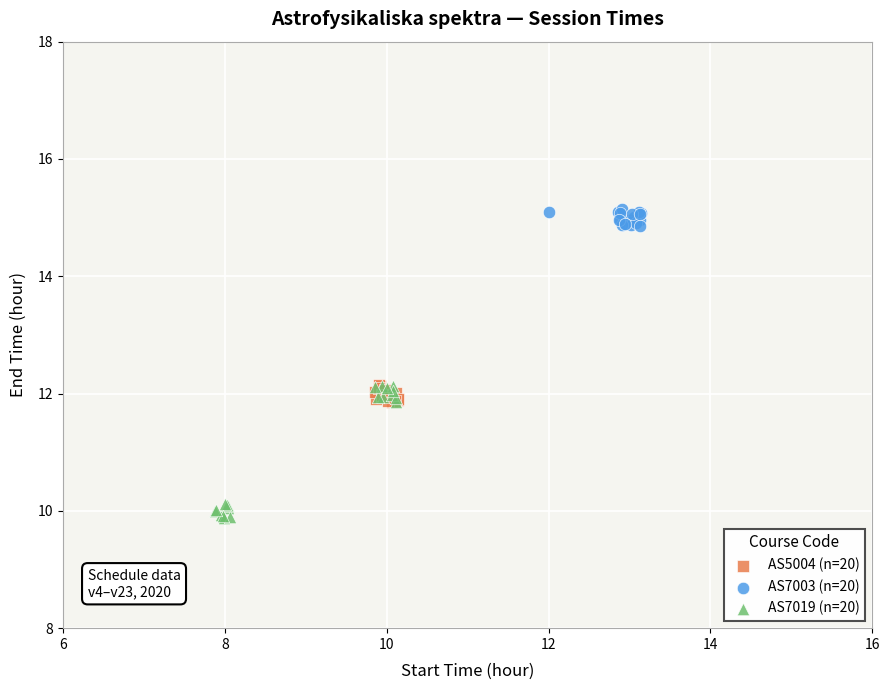

Which series has the widest spread of Y values?

AS5004 (n=20)